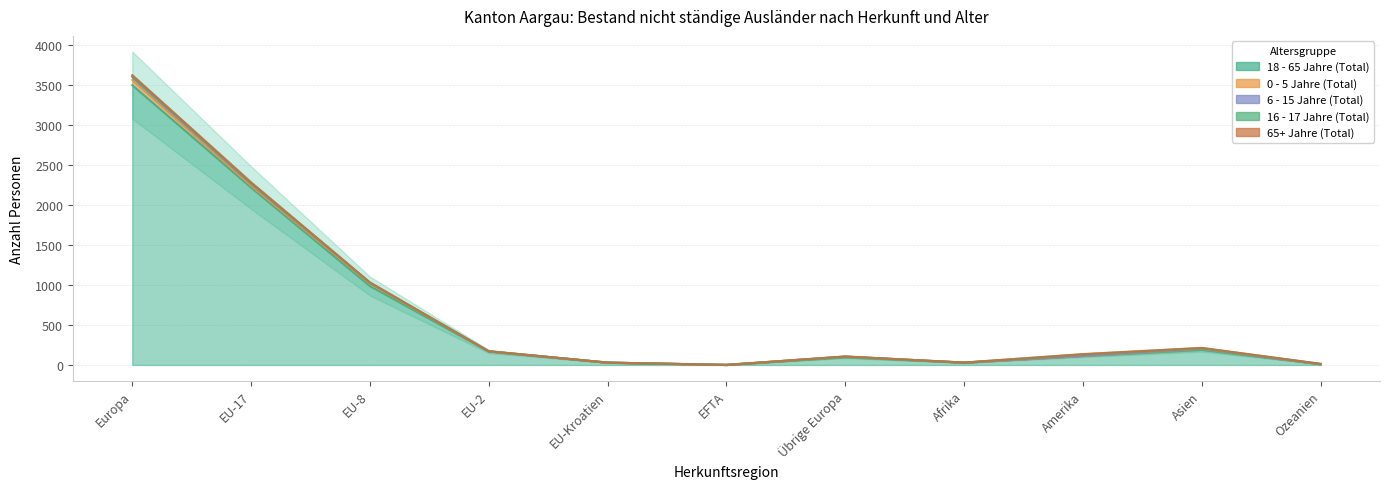

Where is the first local minimum for 0 - 5 Jahre (Total)?

EU-17